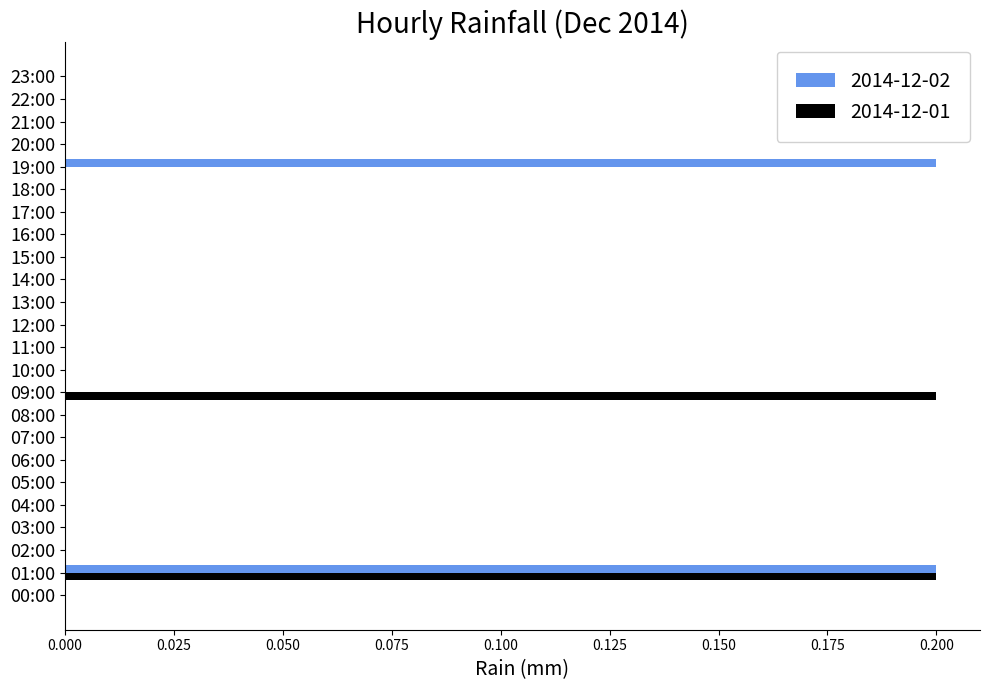

At which category is the sum across all series the highest?

01:00